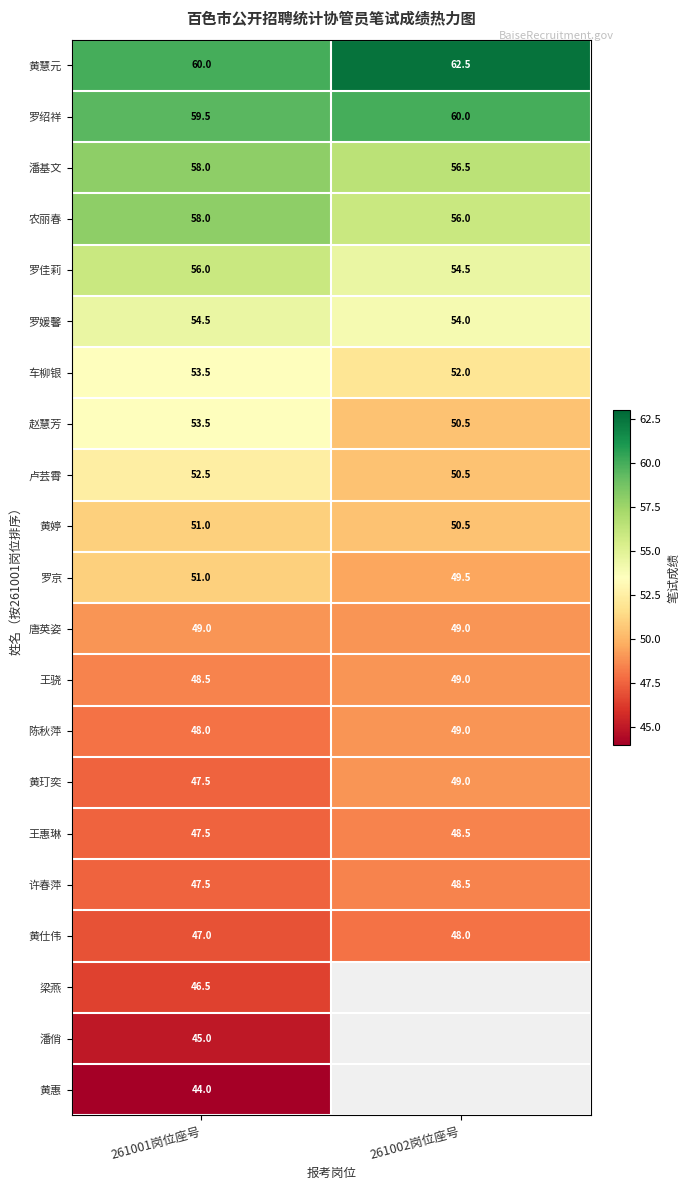

Between 261002岗位座号 and 261001岗位座号, which is larger?

261002岗位座号